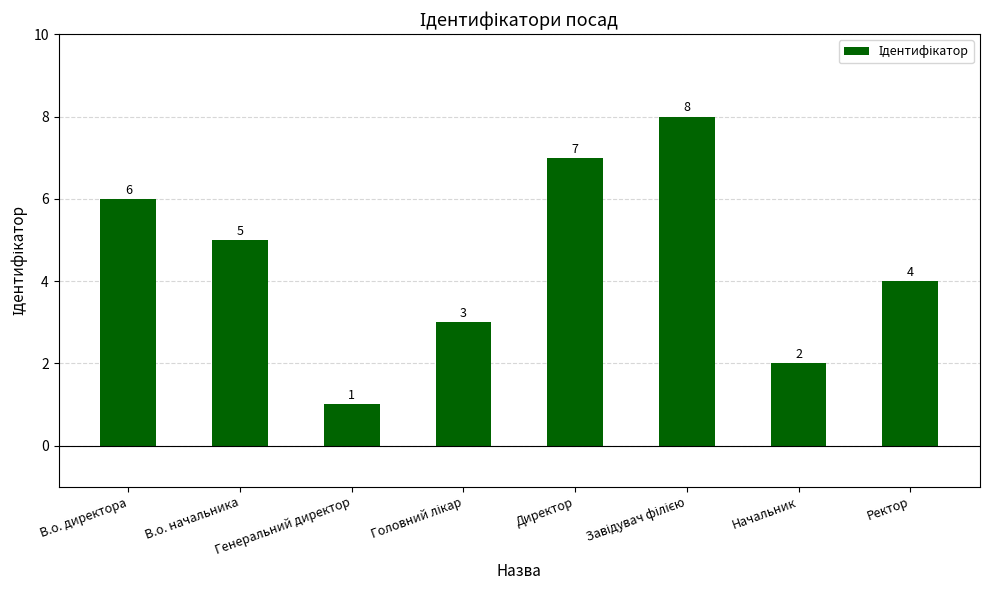

How many values are between 3 and 7?

5